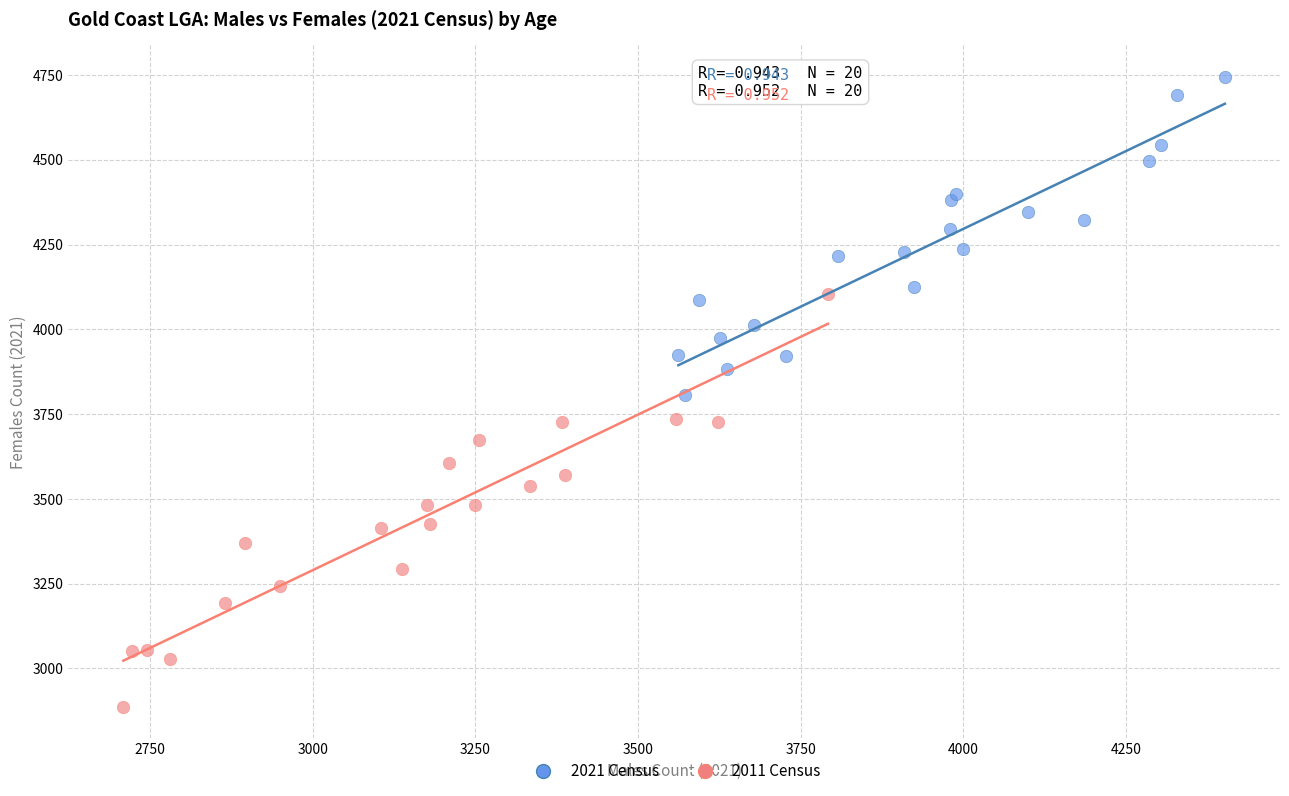

Which series contains the lowest Y value?

2011 Census